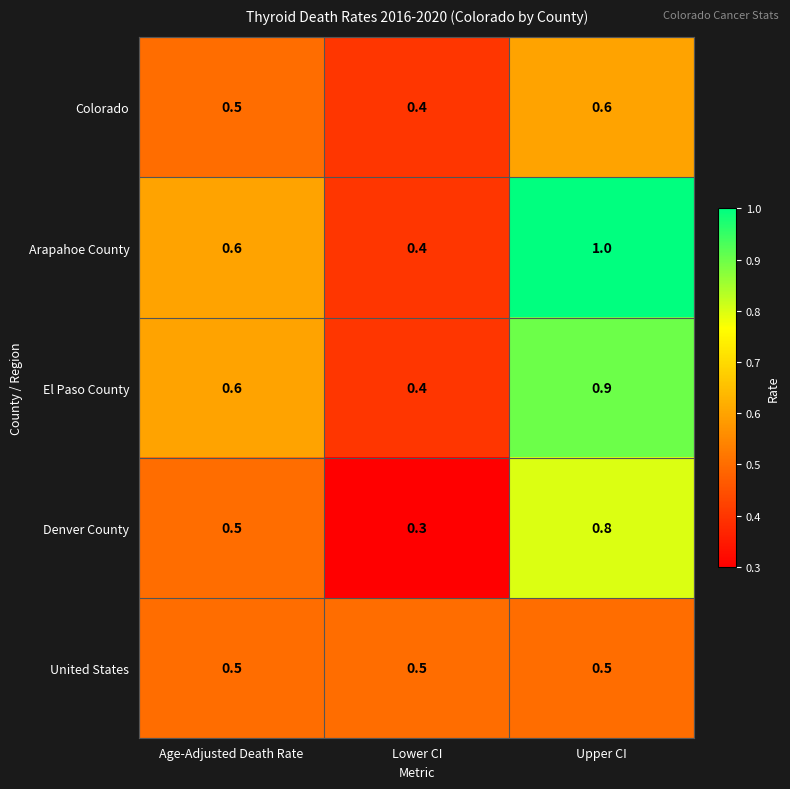

Is it true that El Paso County equals 0.2 at Age-Adjusted Death Rate?

False